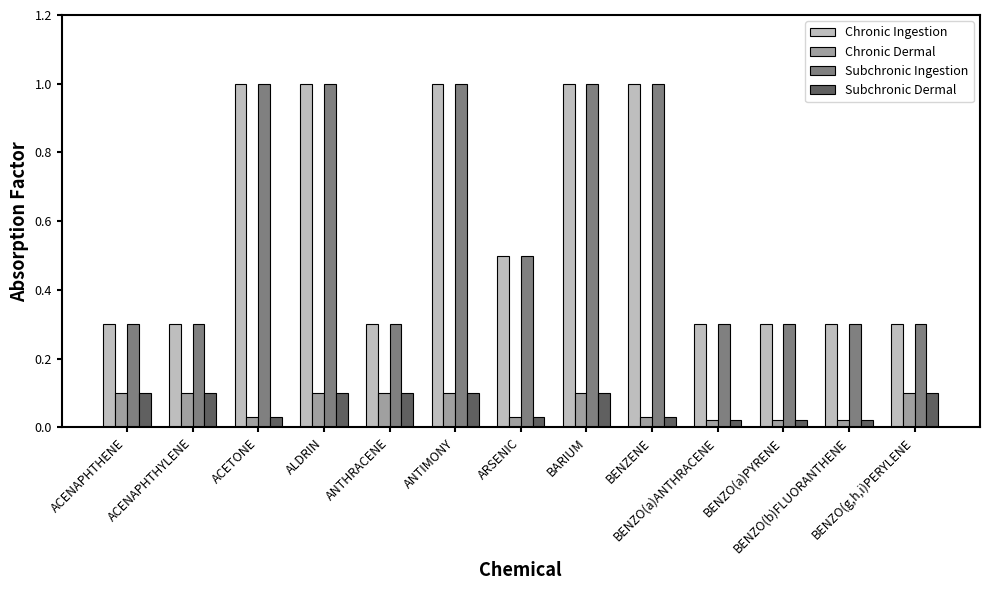

At how many categories does at least one series exceed 0?

13